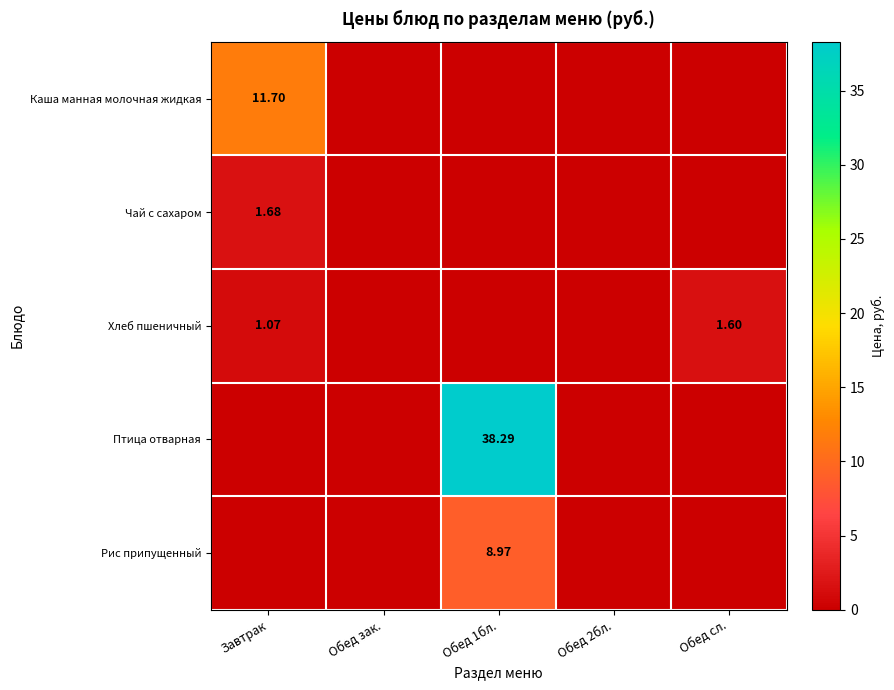

How many positive values does the Хлеб пшеничный series have?

2